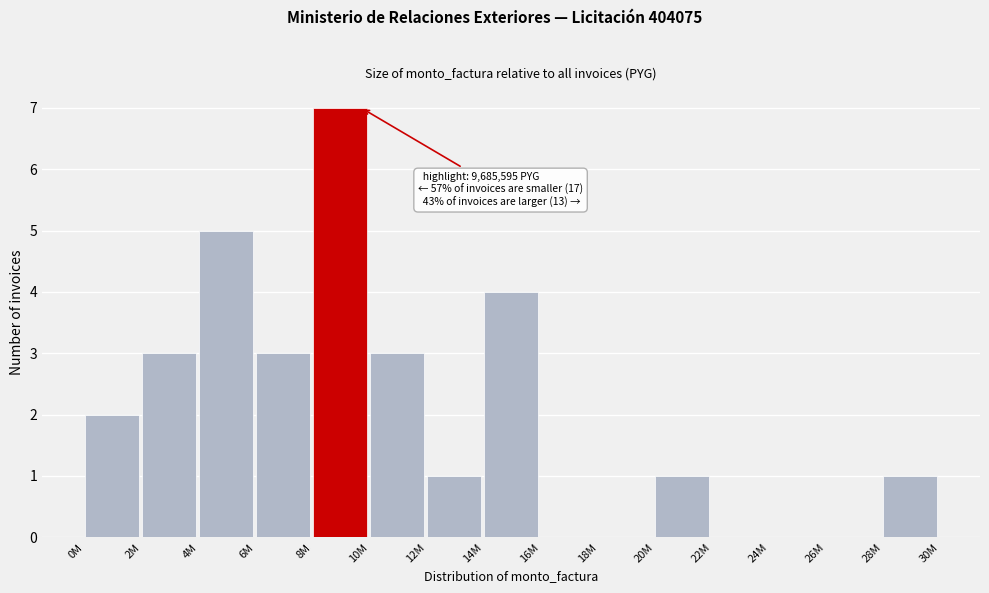

Reading left to right, extract all data points from this chart.

0M=2	2M=3	4M=5	6M=3	8M=7	10M=3	12M=1	14M=4	16M=0	18M=0	20M=1	22M=0	24M=0	26M=0	28M=1